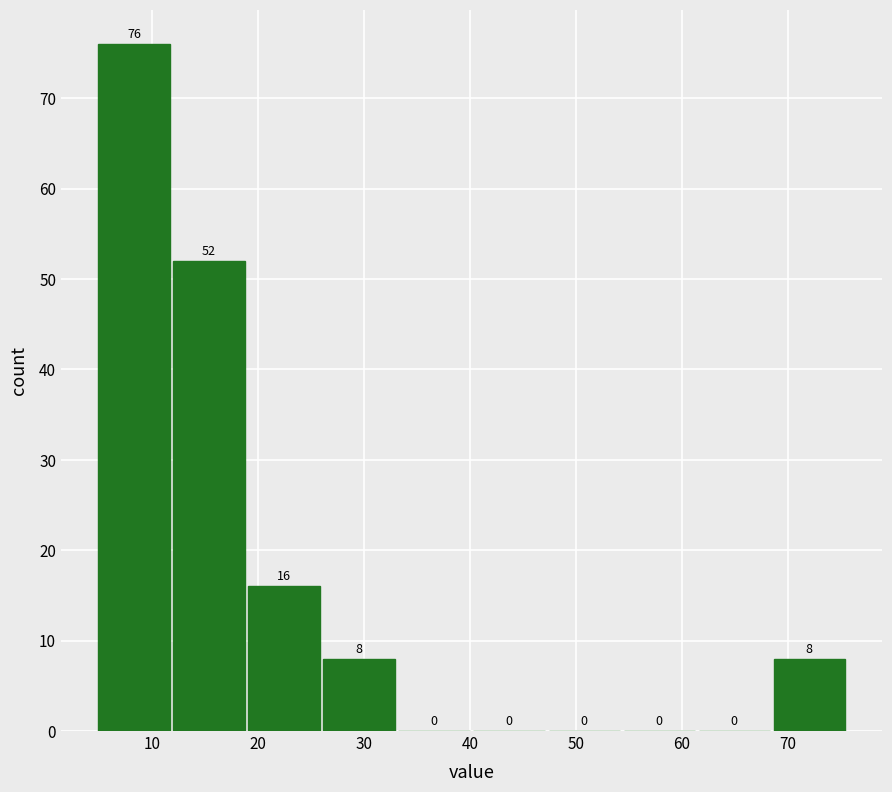

Reading left to right, transcribe this chart: for each bar, give the range it covers on the x-axis and its height. The bar edges are not printed on the chart, so give them approximately, as read against the axis.

5 to 12: 76
12 to 19: 52
19 to 26: 16
26 to 33: 8
33 to 40: 0
40 to 47: 0
47 to 54: 0
54 to 61: 0
61 to 68: 0
68 to 76: 8